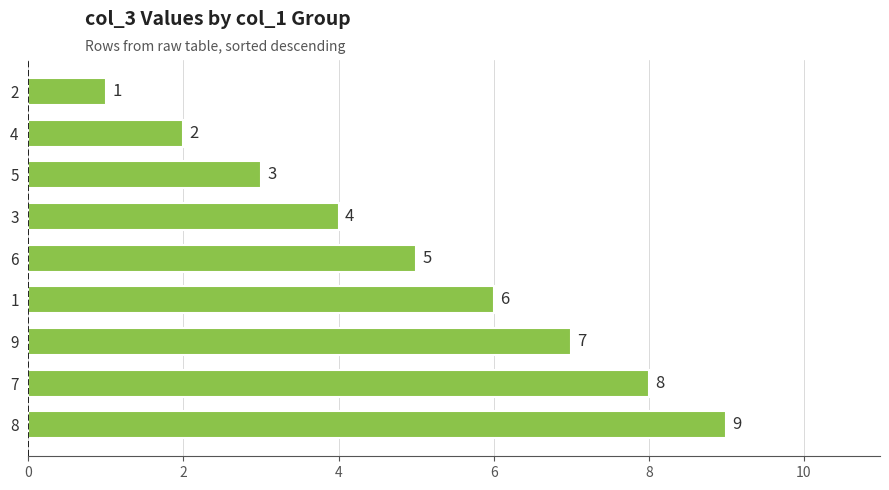

Between 7 and 2, which is larger?

7